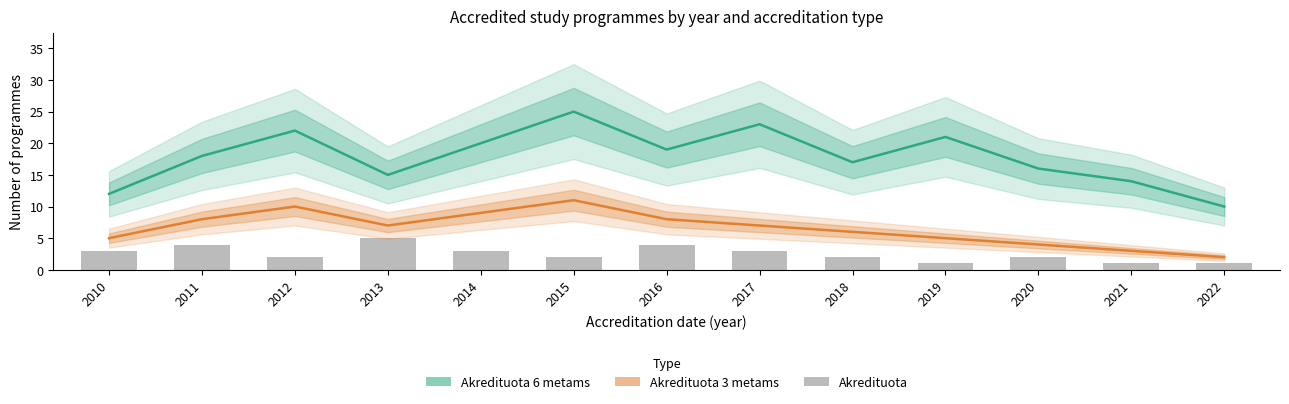

Rank the categories by Akredituota 3 metams value from highest to lowest.

2015, 2012, 2014, 2011, 2016, 2013, 2017, 2018, 2010, 2019, 2020, 2021, 2022